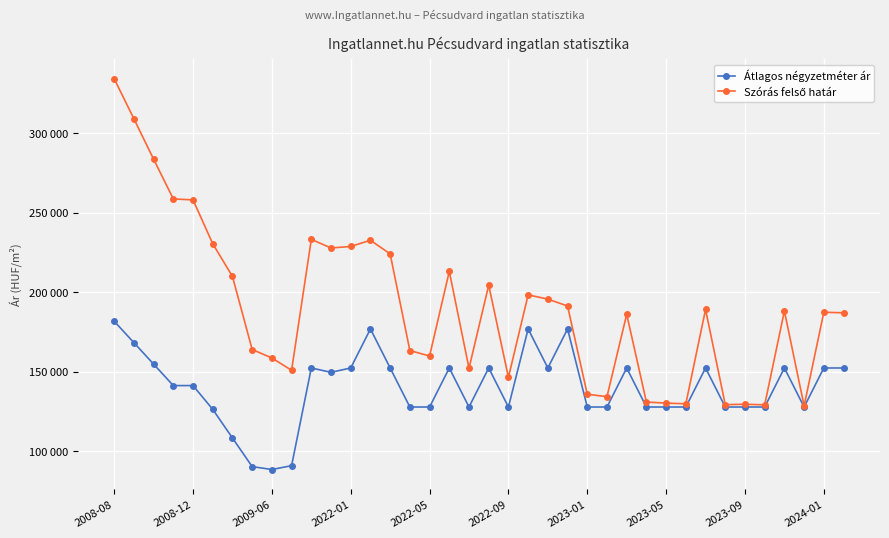

Which series has the largest range (max minus min)?

Szórás felső határ